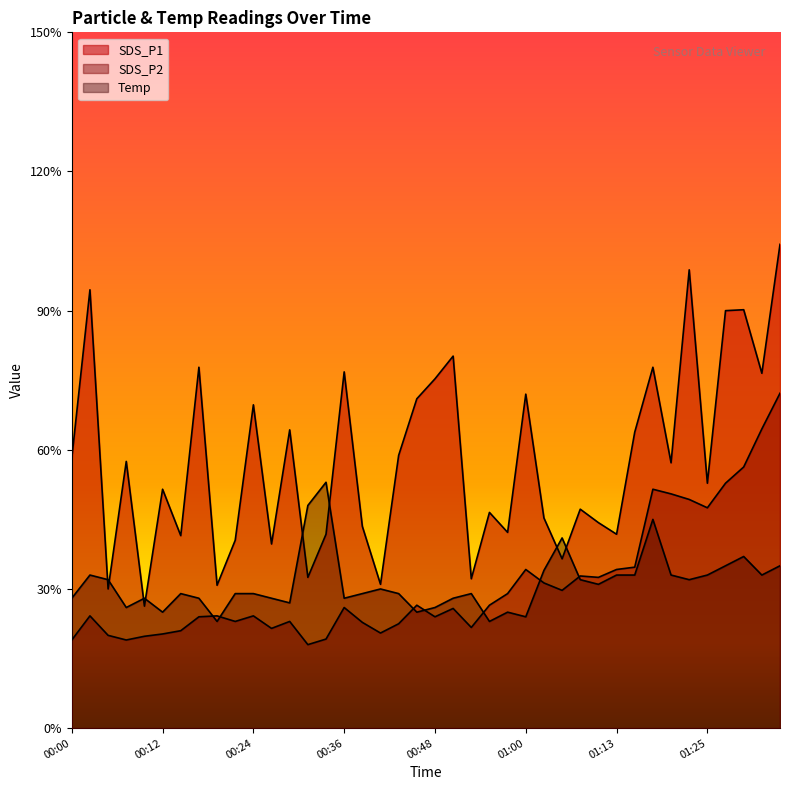

True or false: Temp has a value of 5.0 at 01:13.

False